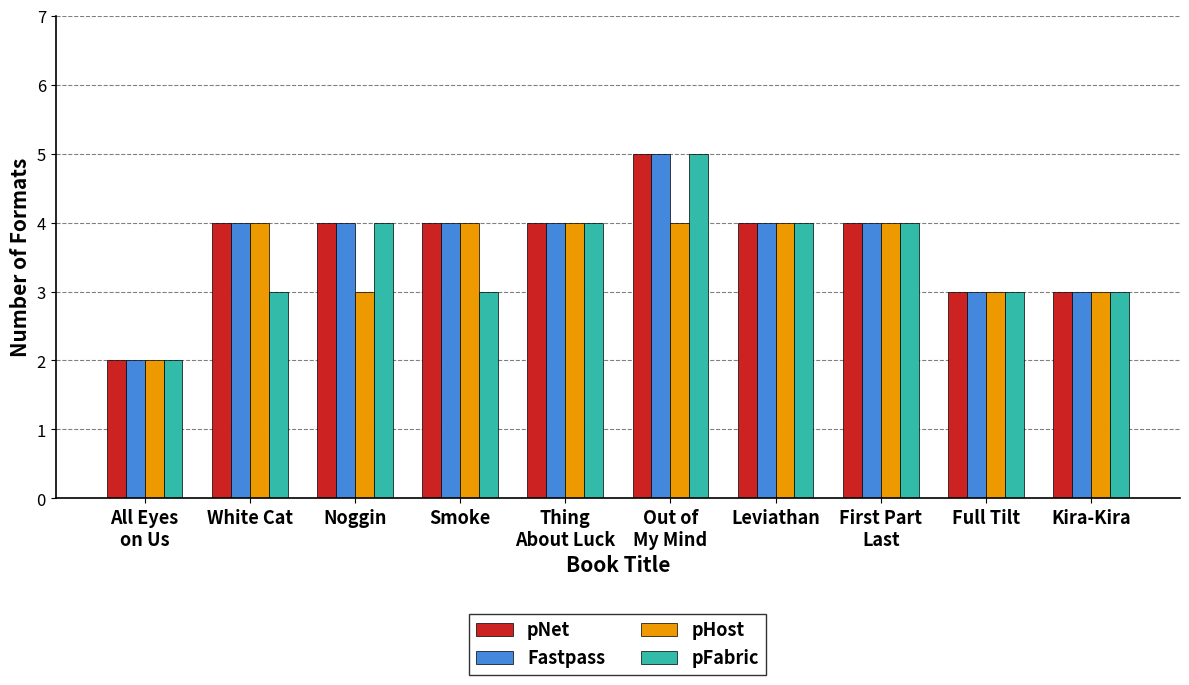

What is the difference between the pNet values at Kira-Kira and Leviathan?

1